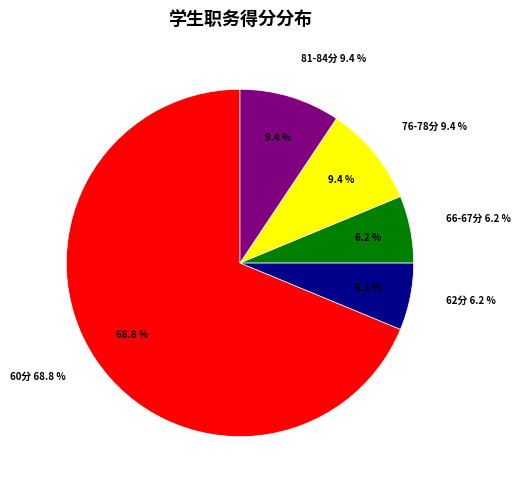

Does 周天珂 account for over 50% of the chart?

No